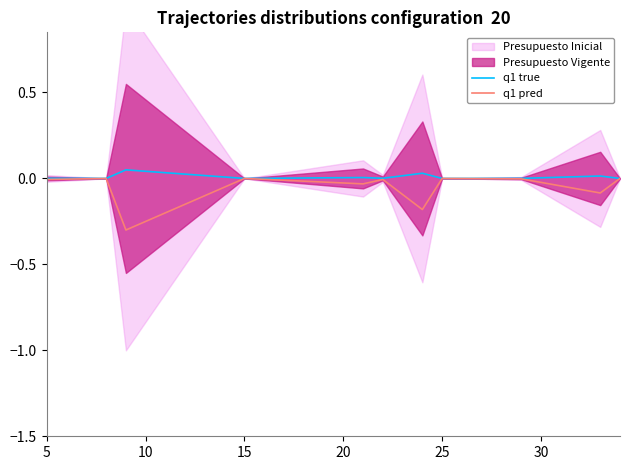

True or false: q1 pred and q1 true cross at least once.

False